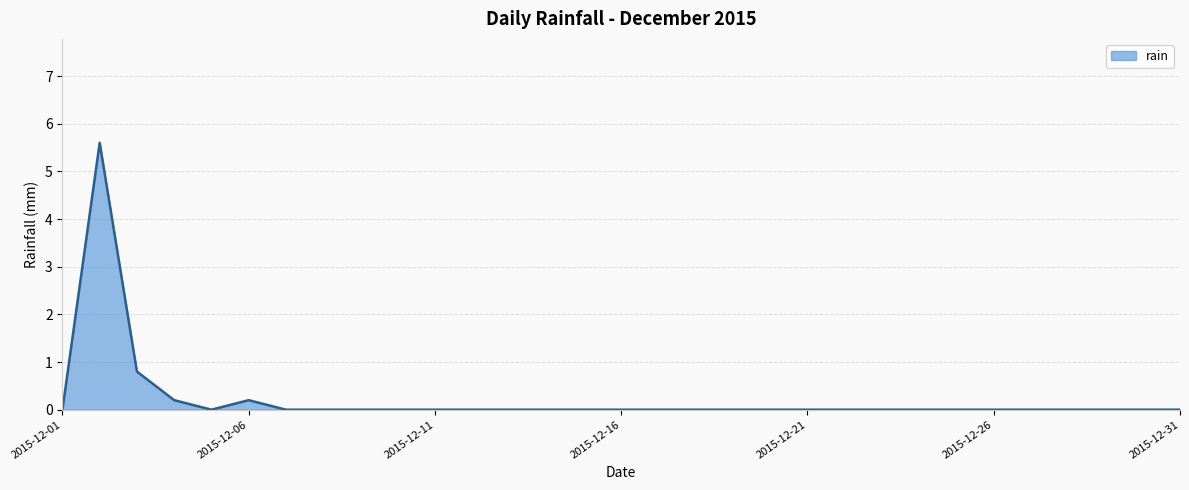

What is the greatest value displayed?

5.6